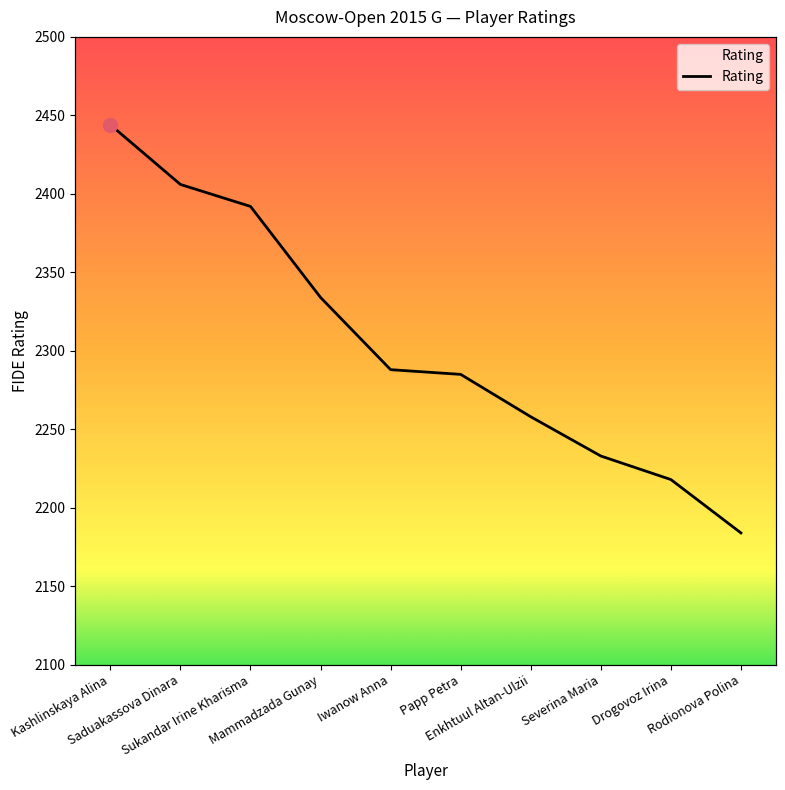

What is the change in value from Enkhtuul Altan-Ulzii to Severina Maria?

-25